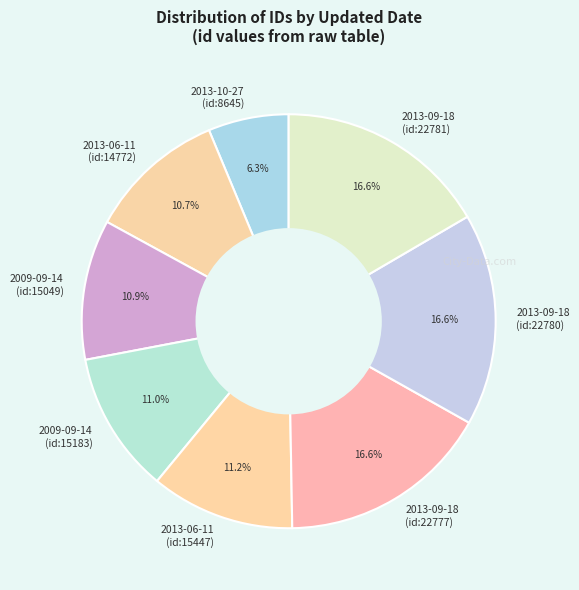

Is there any slice that represents more than half of the pie?

No